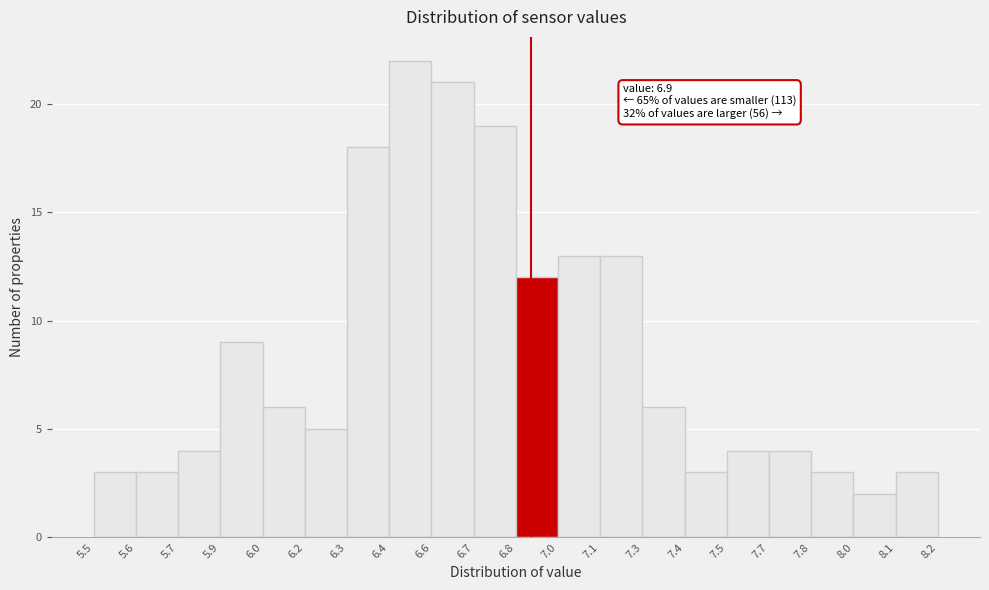

Reading right to left, transcribe all the data shown in this chart.

3	2	3	4	4	3	6	13	13	12	19	21	22	18	5	6	9	4	3	3